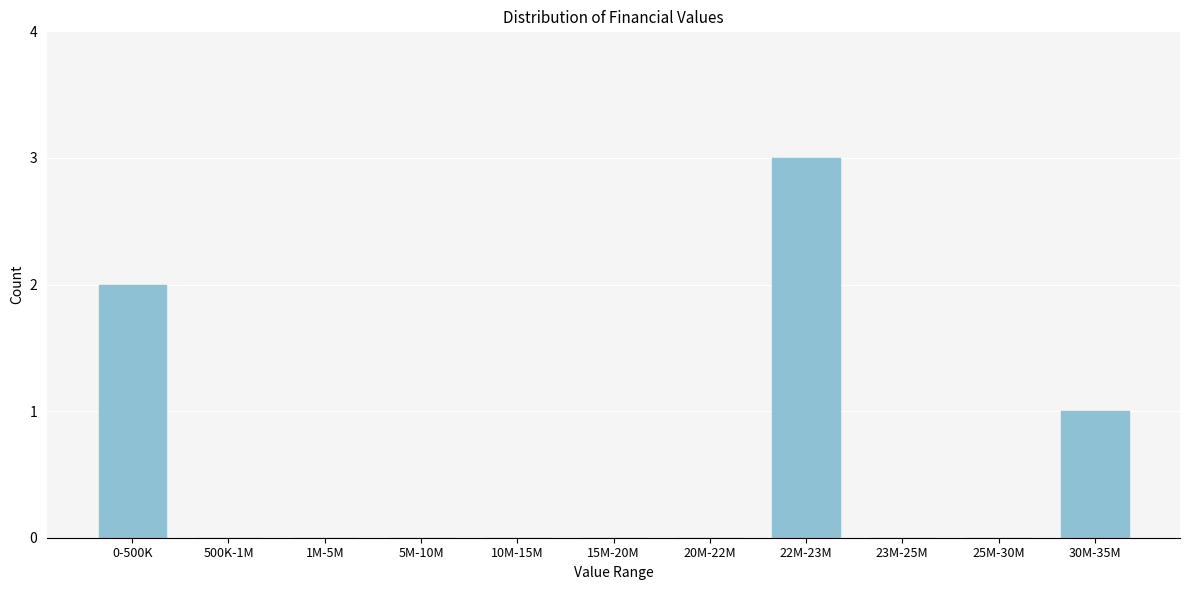

Reading right to left, extract all data points from this chart.

30M-35M=1	25M-30M=0	23M-25M=0	22M-23M=3	20M-22M=0	15M-20M=0	10M-15M=0	5M-10M=0	1M-5M=0	500K-1M=0	0-500K=2